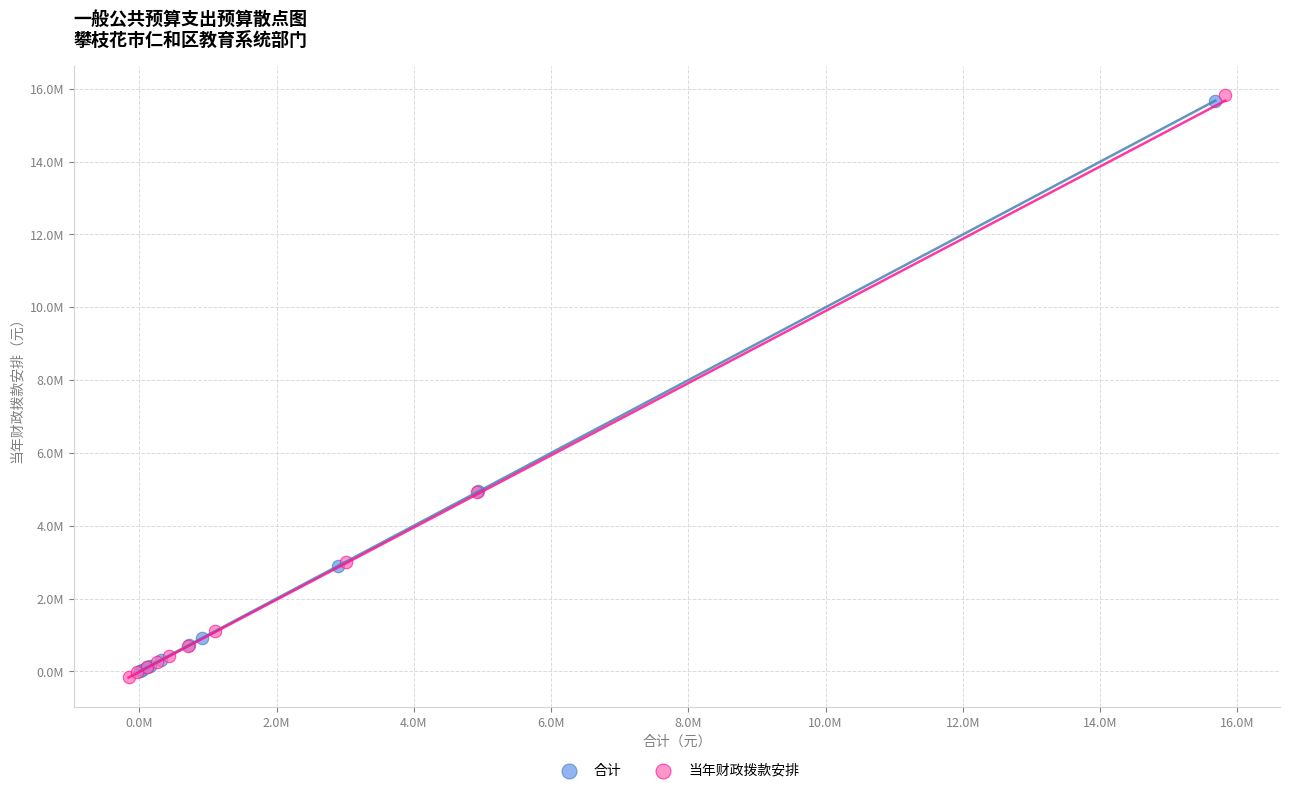

What are all the series names shown in the legend?

合计, 当年财政拨款安排